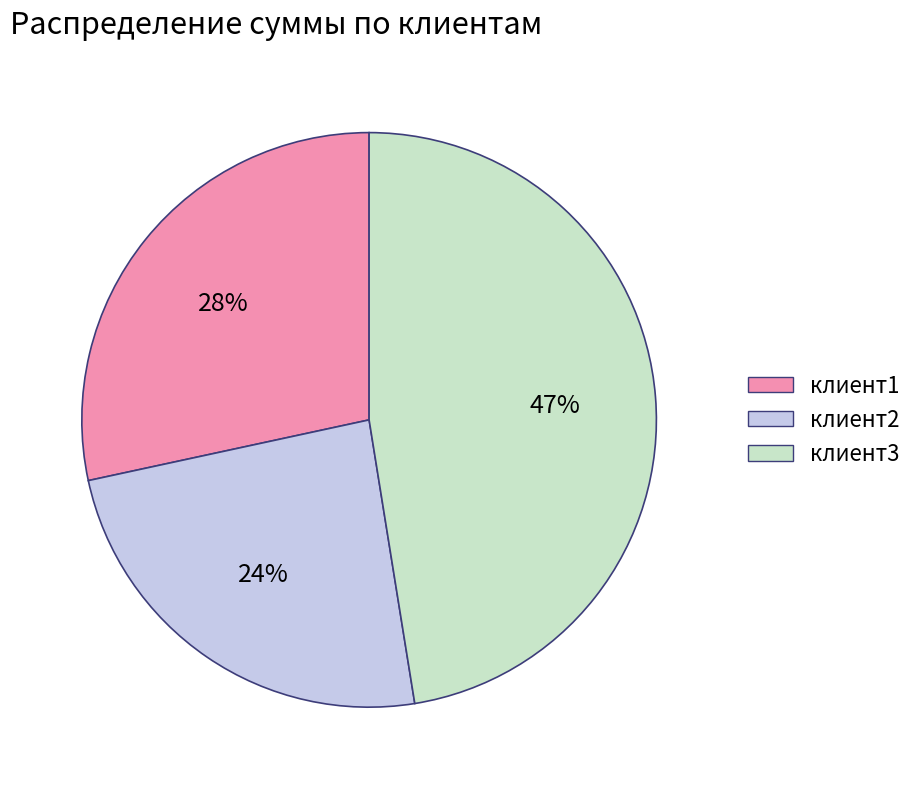

To the nearest percent, what percentage of the pie is клиент1?

28%